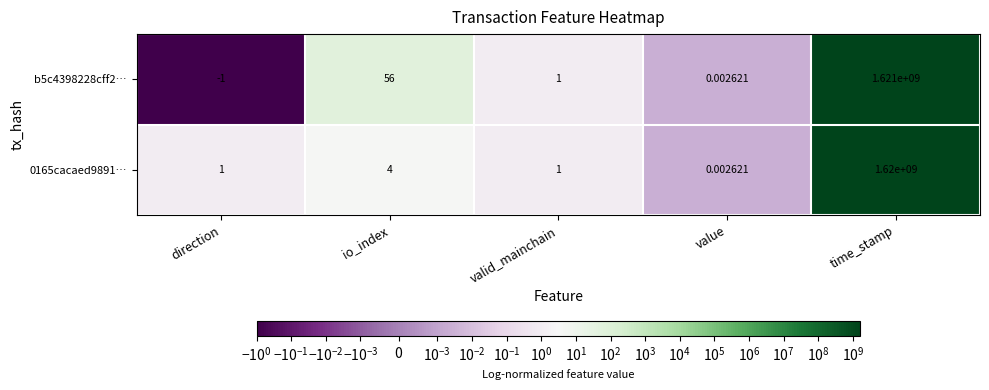

At which label does 0165cacaed9891… reach its minimum?

value